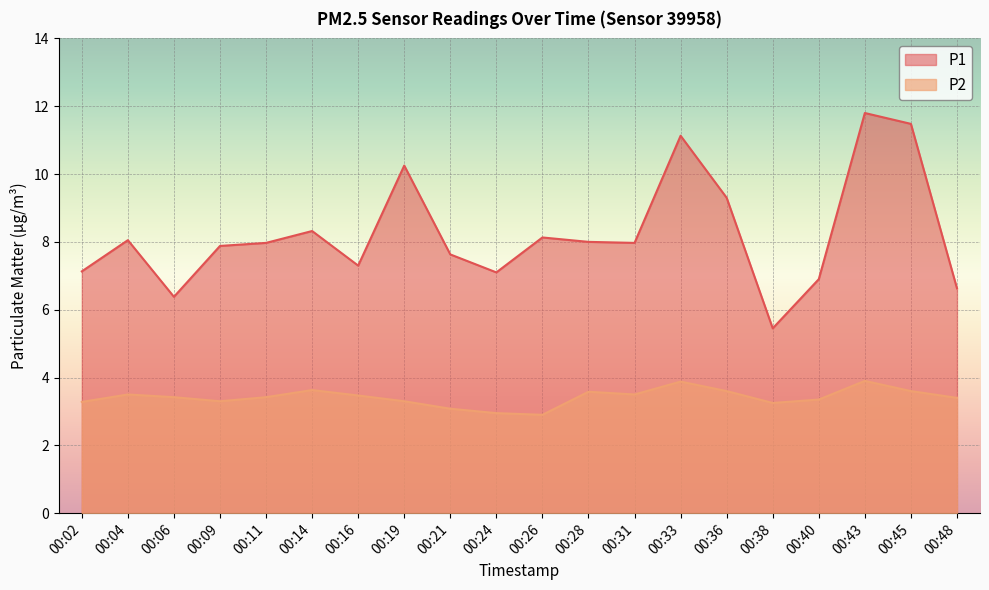

True or false: P1 has more than 0 interior local peaks.

True